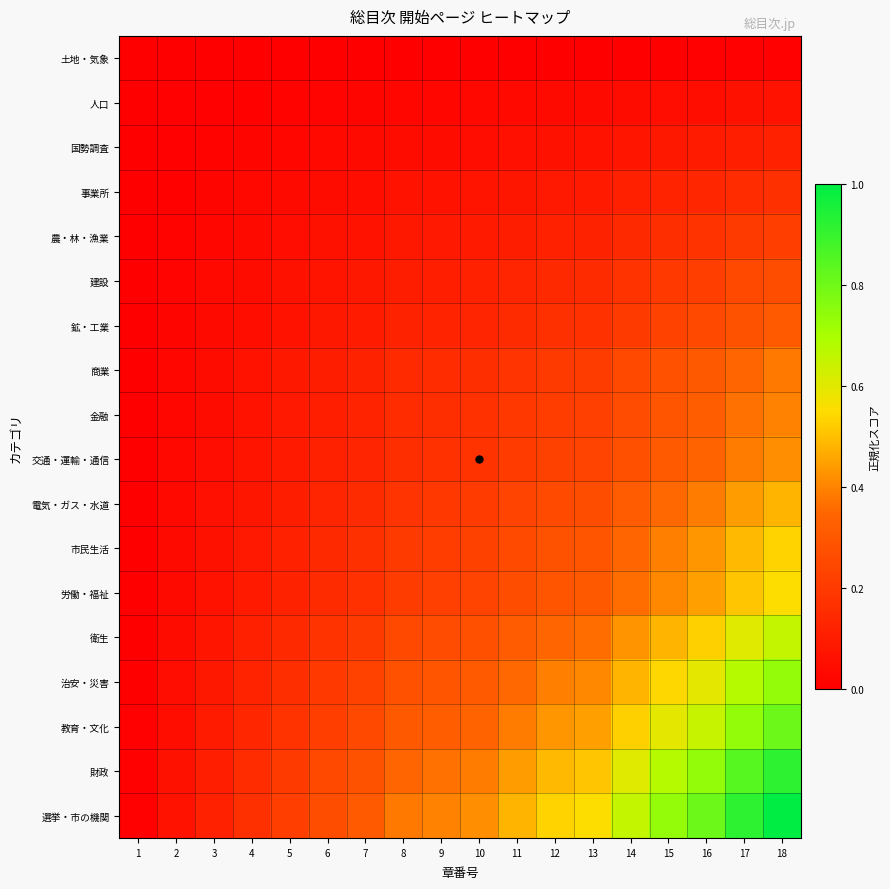

How many categories are shown in the chart?

18